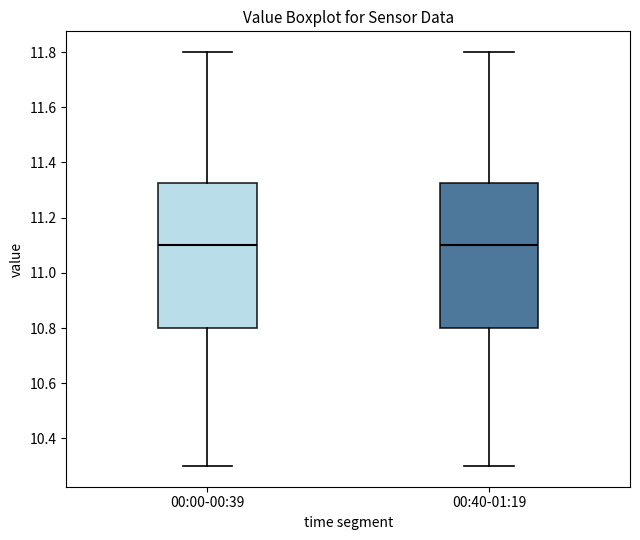

Where does the upper whisker of the box for 00:00-00:39 end on the y-axis? The values are not printed on the chart, so give them approximately, as read against the axis.

11.80